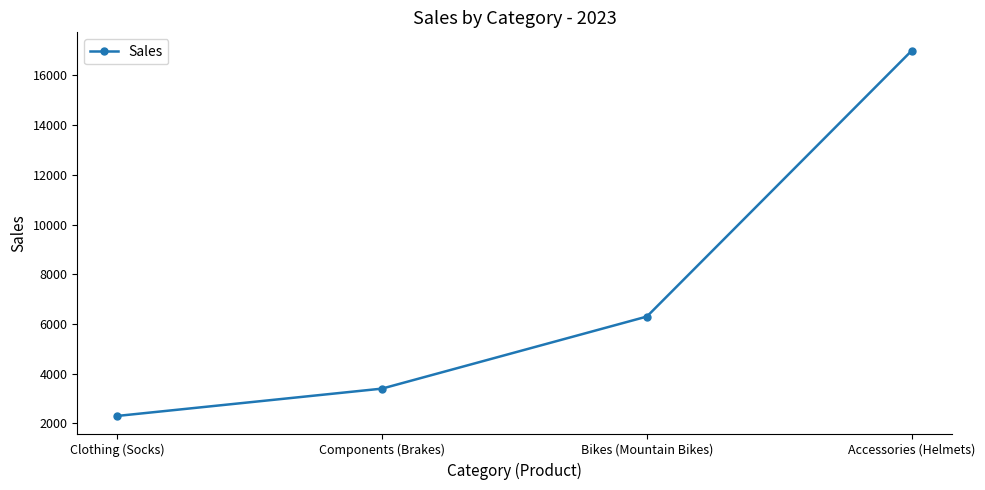

The chart shows a value of 2300 at Clothing (Socks). True or false?

True